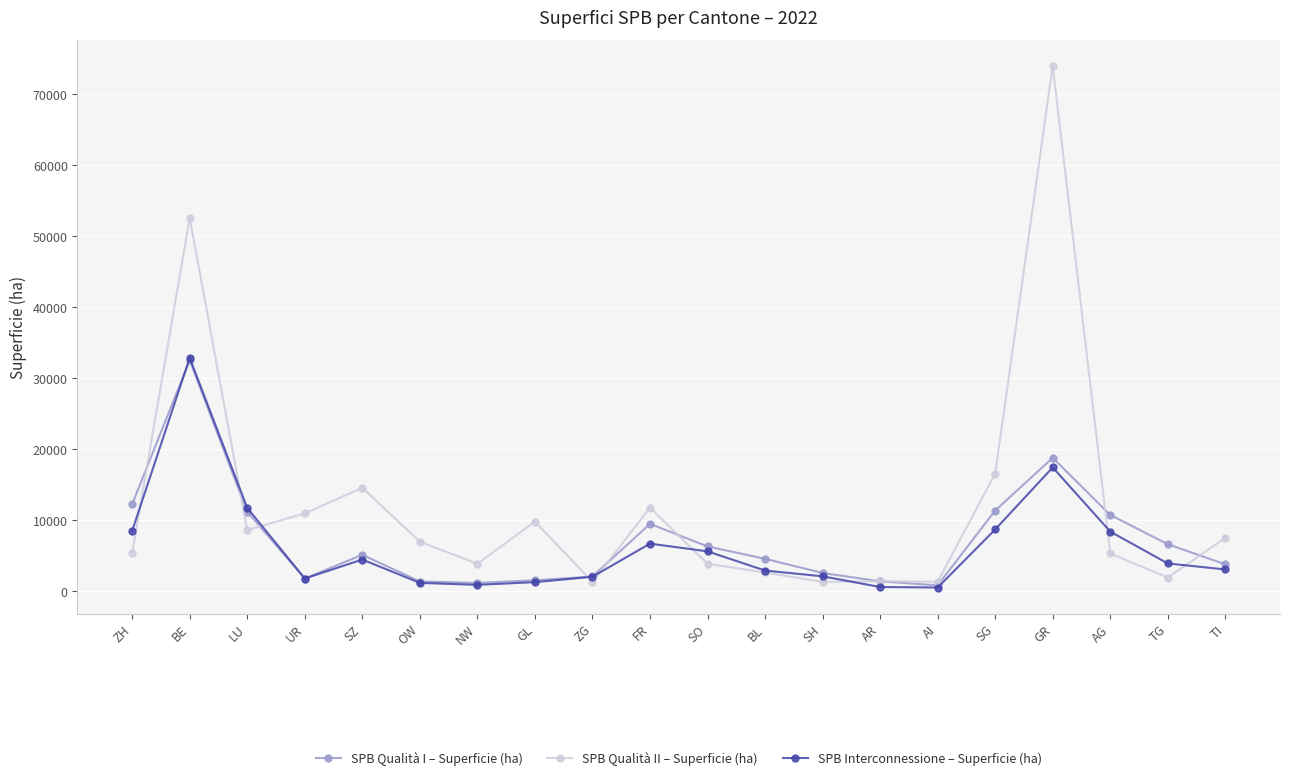

At which label is SPB Qualità I – Superficie (ha) closest to 16665?

GR